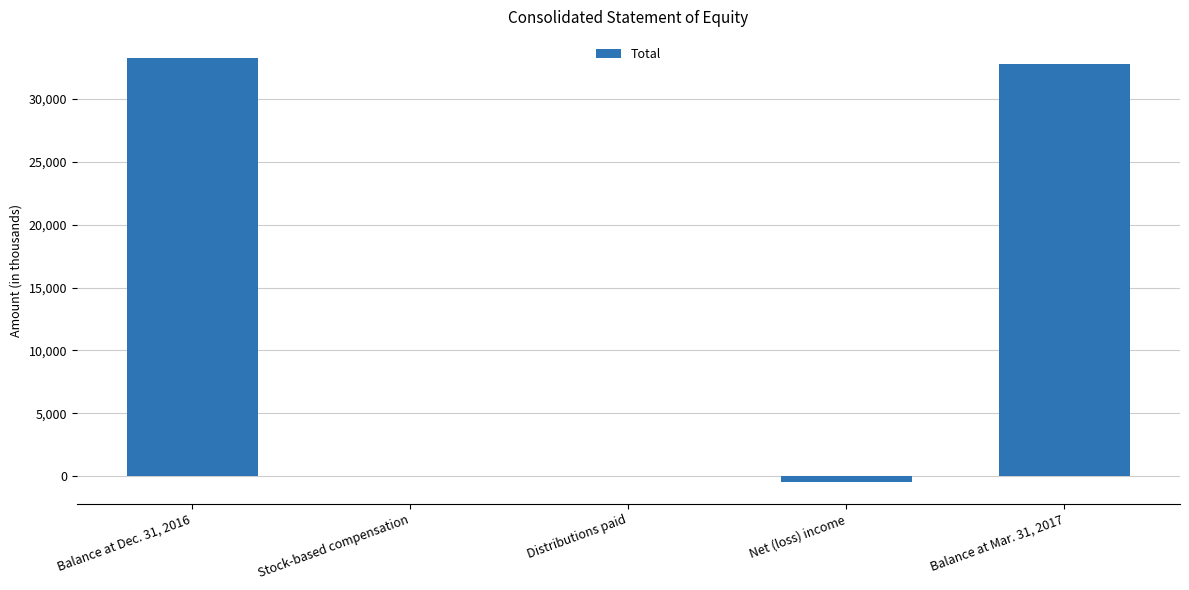

How many values are above zero?

3